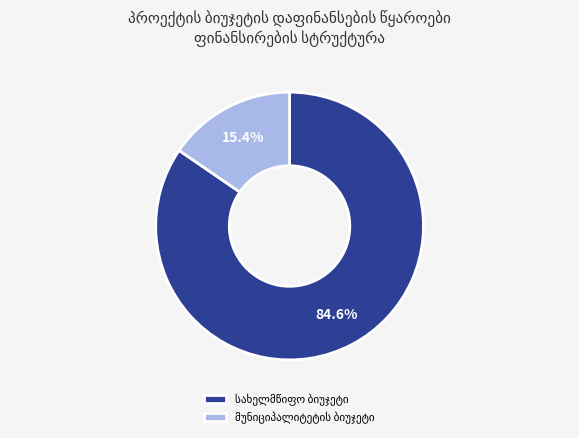

Is there a majority slice in this chart?

Yes